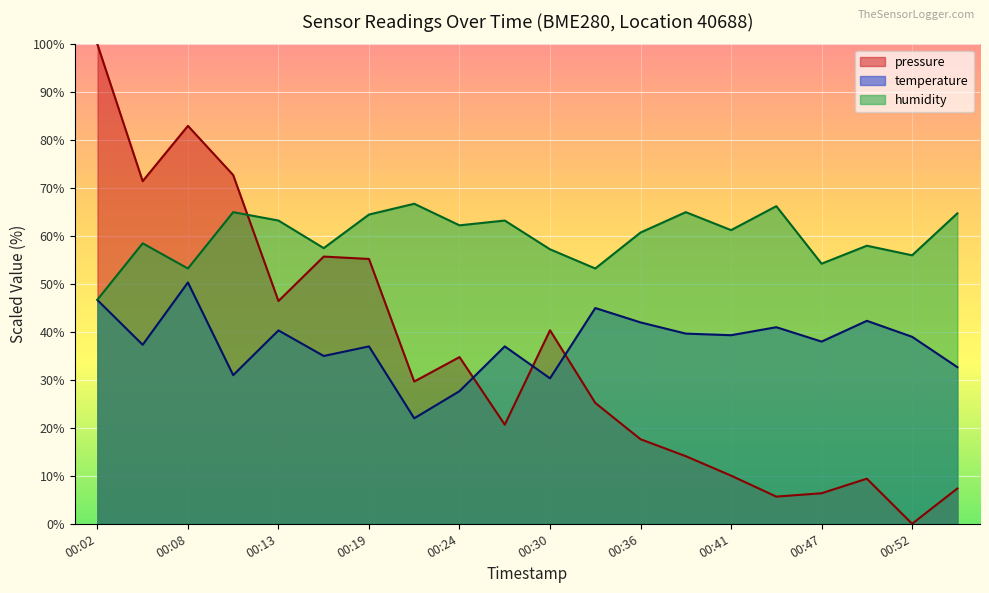

At which category is the sum across all series the highest?

00:02